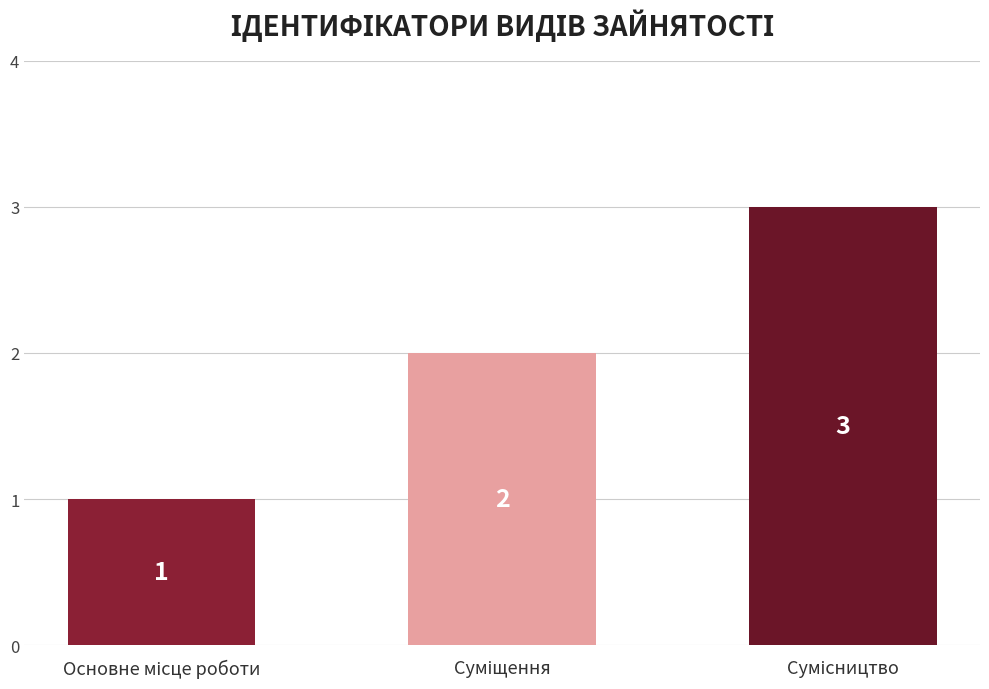

Count the values in the range 1 to 3.

3